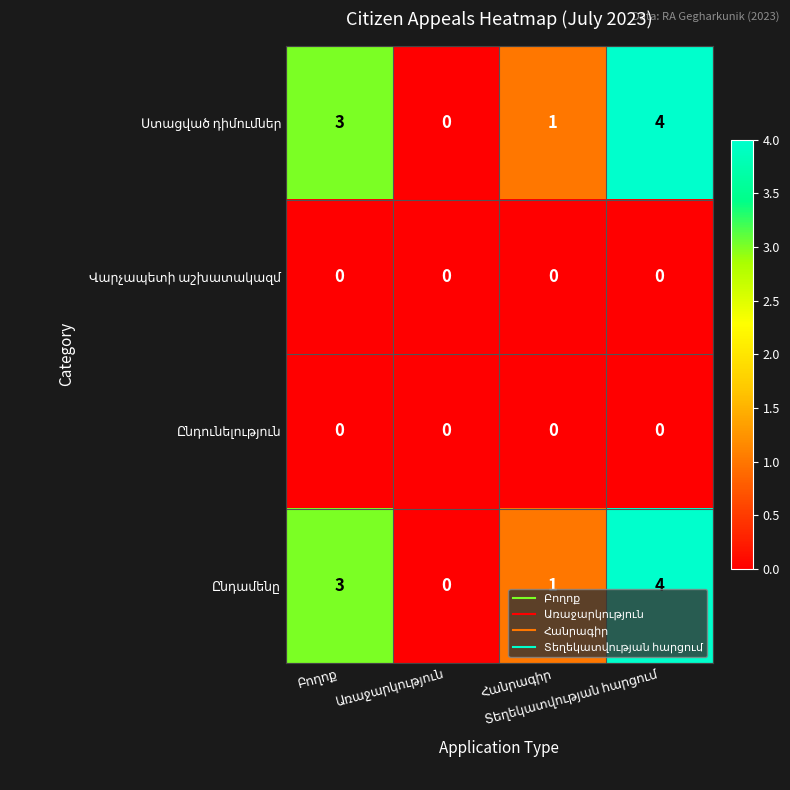

At which category is the sum across all series the highest?

Տեղեկատվության հարցում